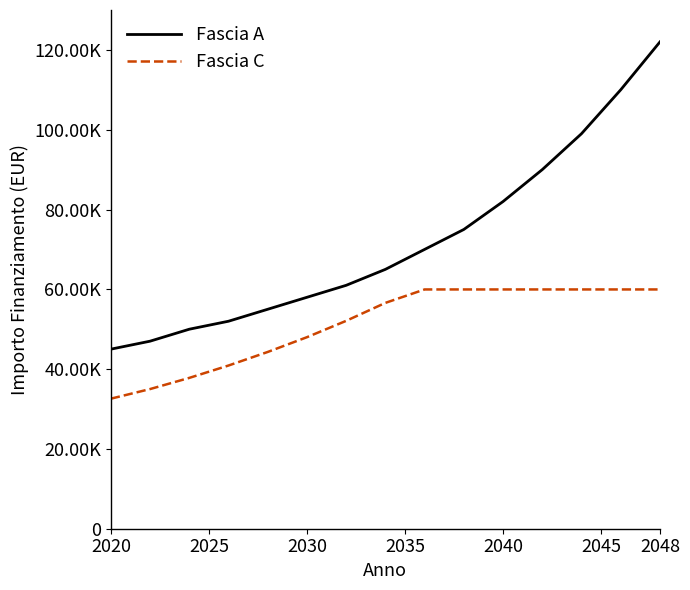

Rank the series by their average value, from lowest to highest.

Fascia C, Fascia A